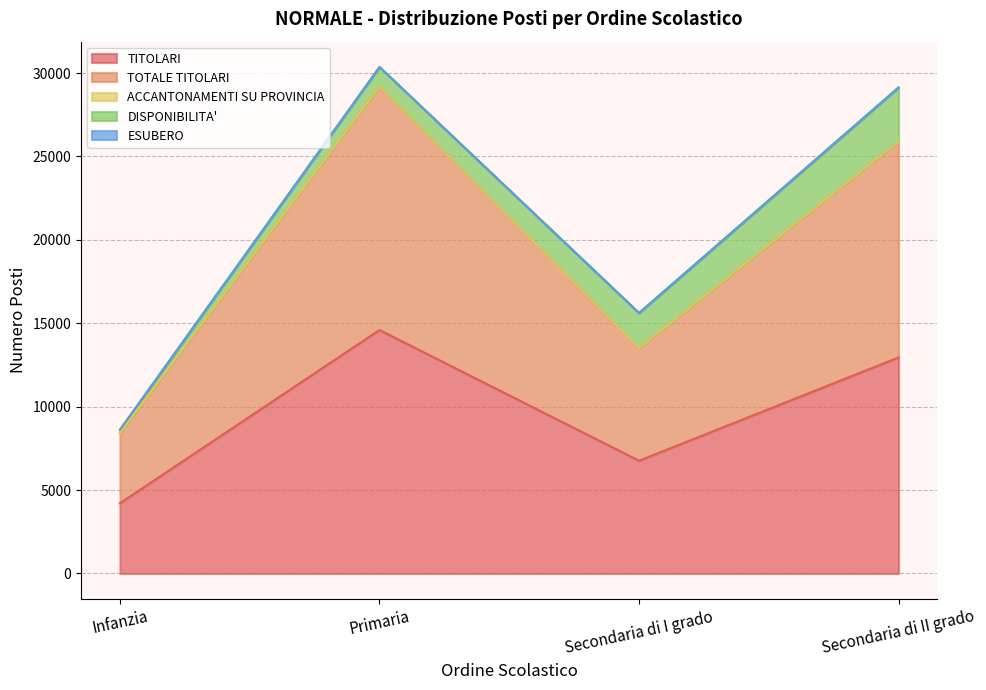

What are all the series names shown in the legend?

TITOLARI, TOTALE TITOLARI, ACCANTONAMENTI SU PROVINCIA, DISPONIBILITA', ESUBERO